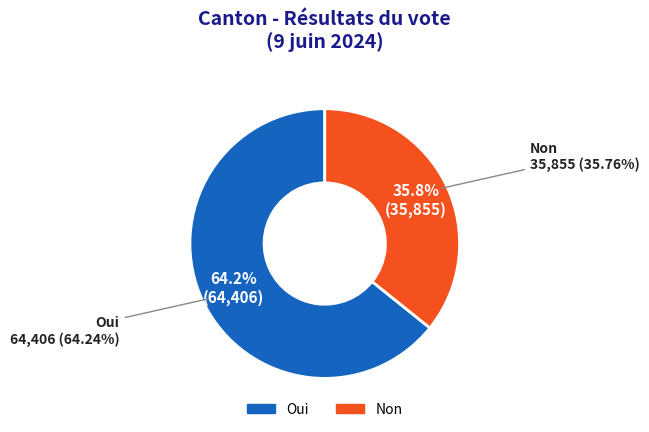

Count the number of slices in the pie.

2